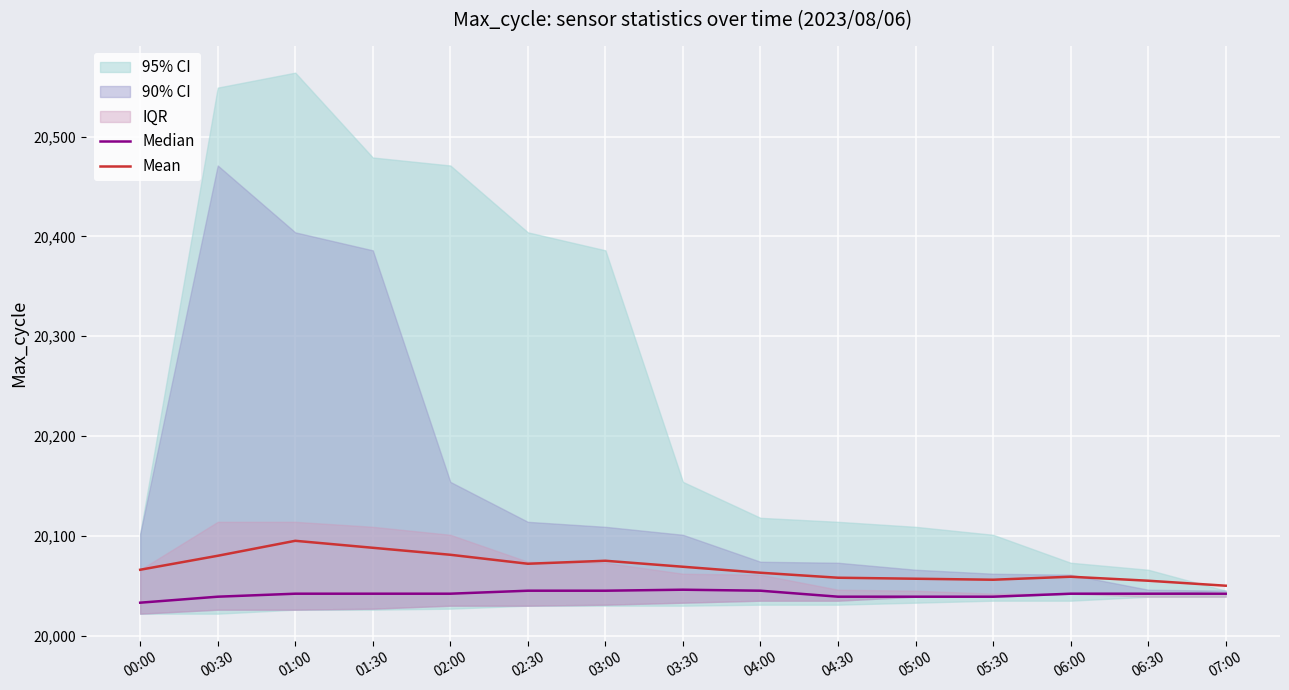

At which label does Mean reach its minimum?

07:00